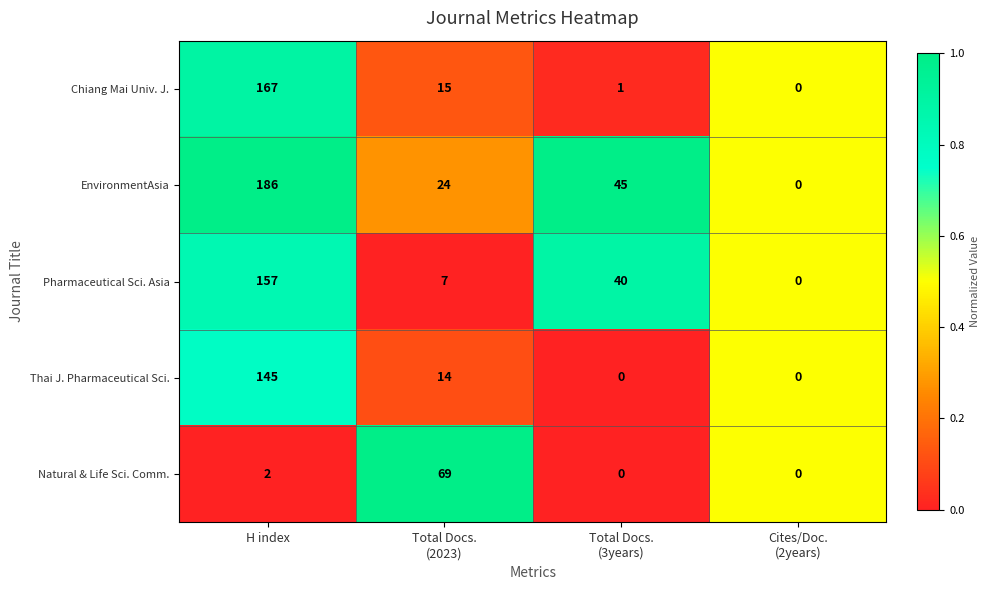

Reading right to left, extract all data points from this chart.

Chiang Mai Univ. J.: 0	1	15	167
EnvironmentAsia: 0	45	24	186
Pharmaceutical Sci. Asia: 0	40	7	157
Thai J. Pharmaceutical Sci.: 0	0	14	145
Natural & Life Sci. Comm.: 0	0	69	2